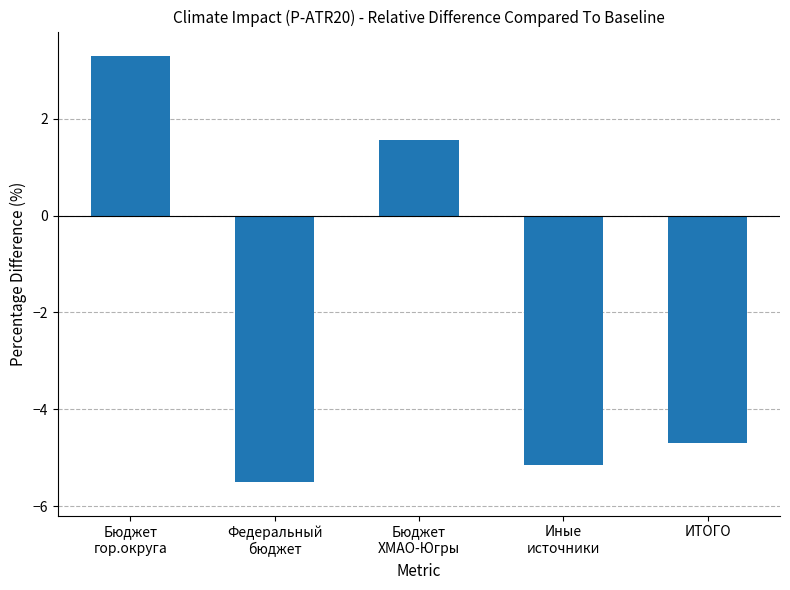

How many series are shown in this chart?

1